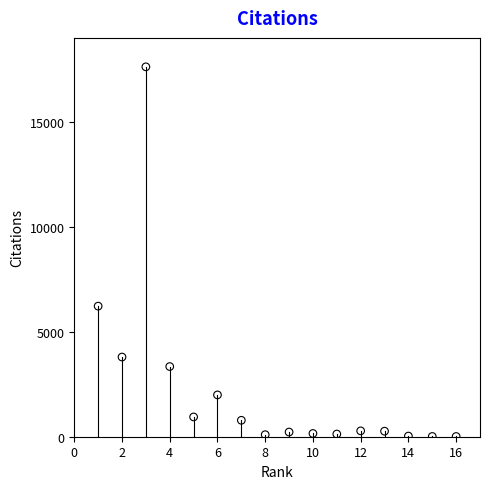

What is the range of X values (max minus min)?

15